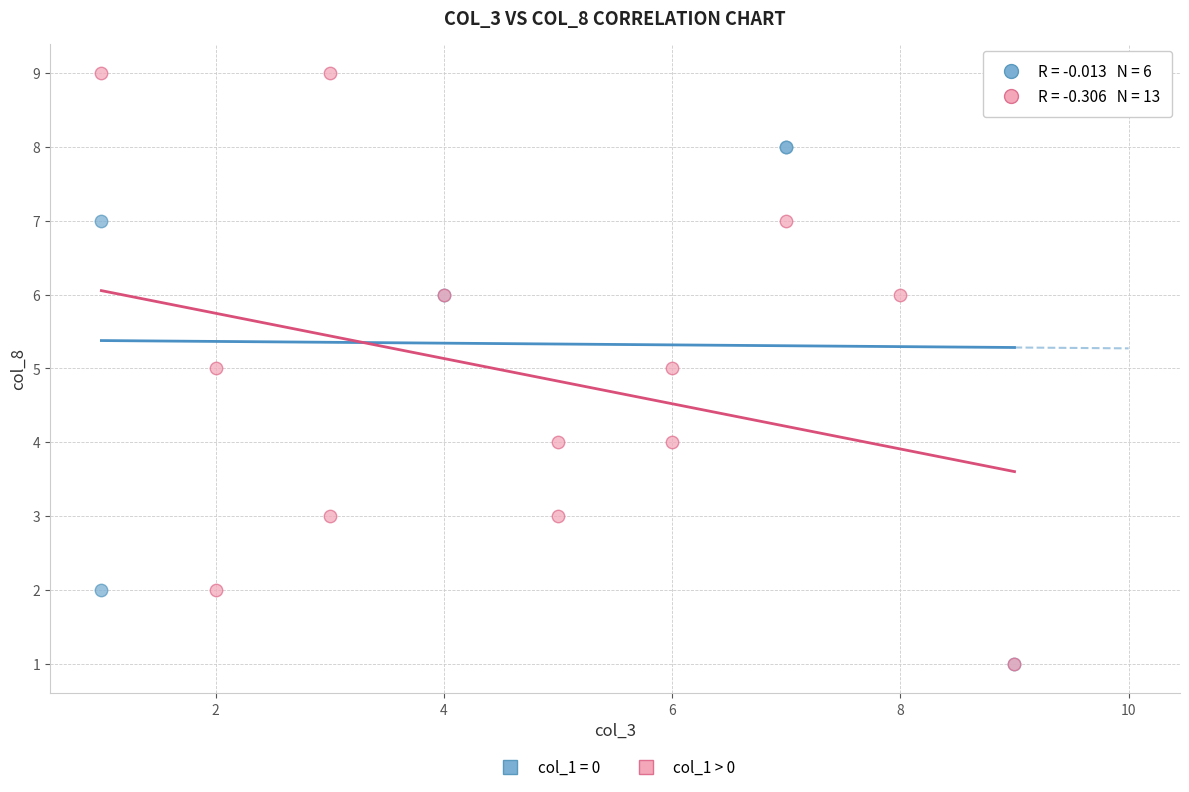

Which series reaches the maximum Y coordinate?

col_1 > 0